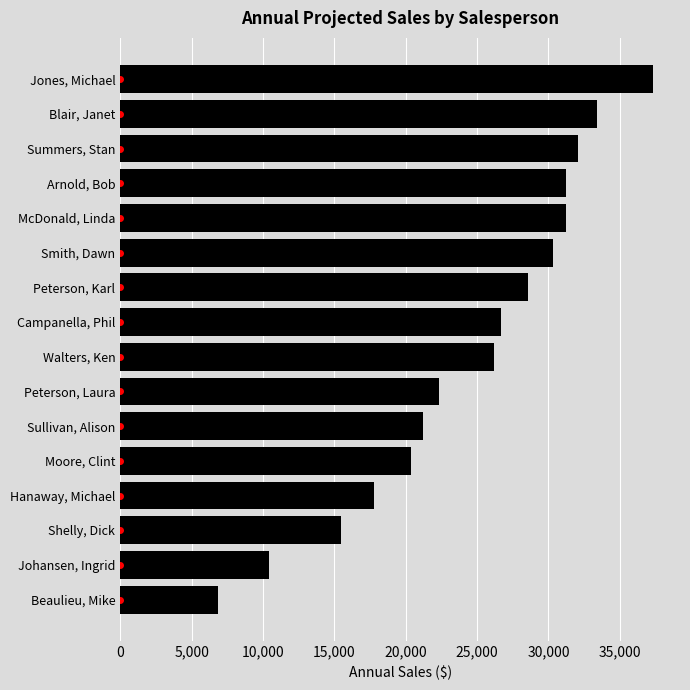

What is the average value?

24462